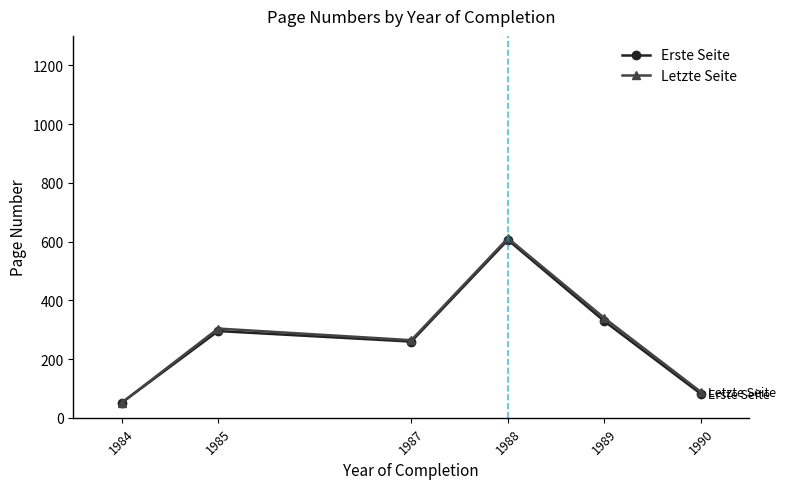

What is the highest value of the Erste Seite series?

605.5